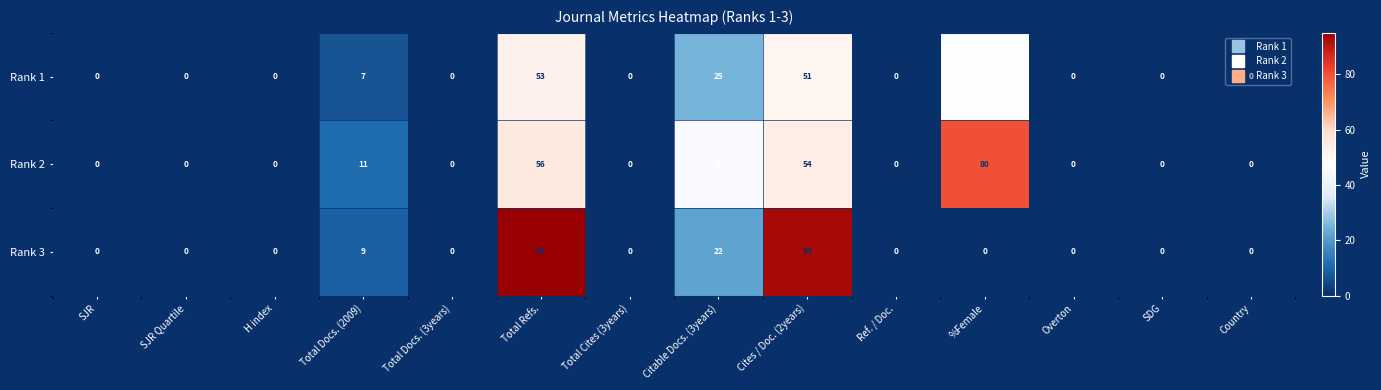

What is the maximum value shown in the chart?

95